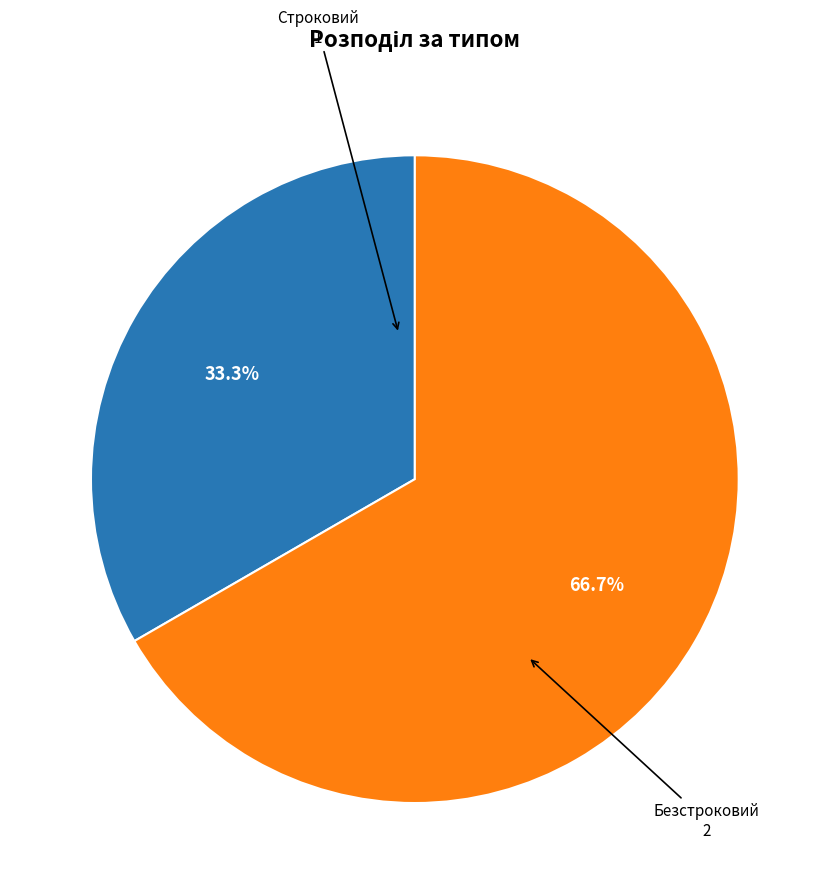

To the nearest percent, what is the average slice percentage?

50%